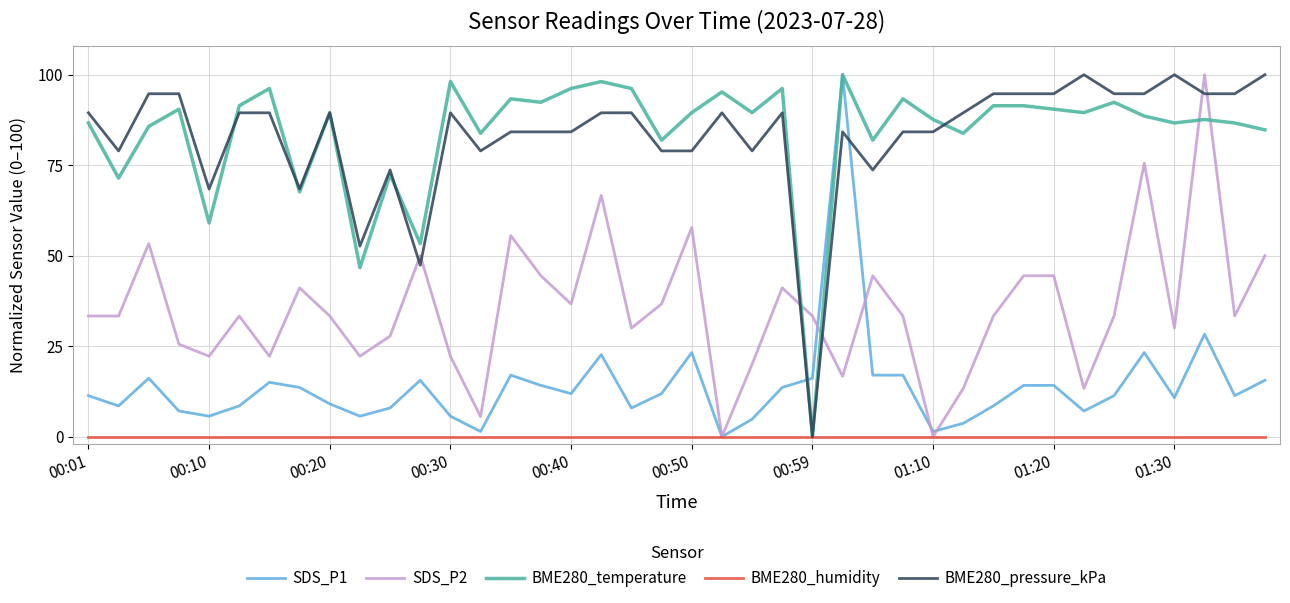

After their last crossing, which series has the higher values: BME280_pressure_kPa or SDS_P1?

BME280_pressure_kPa